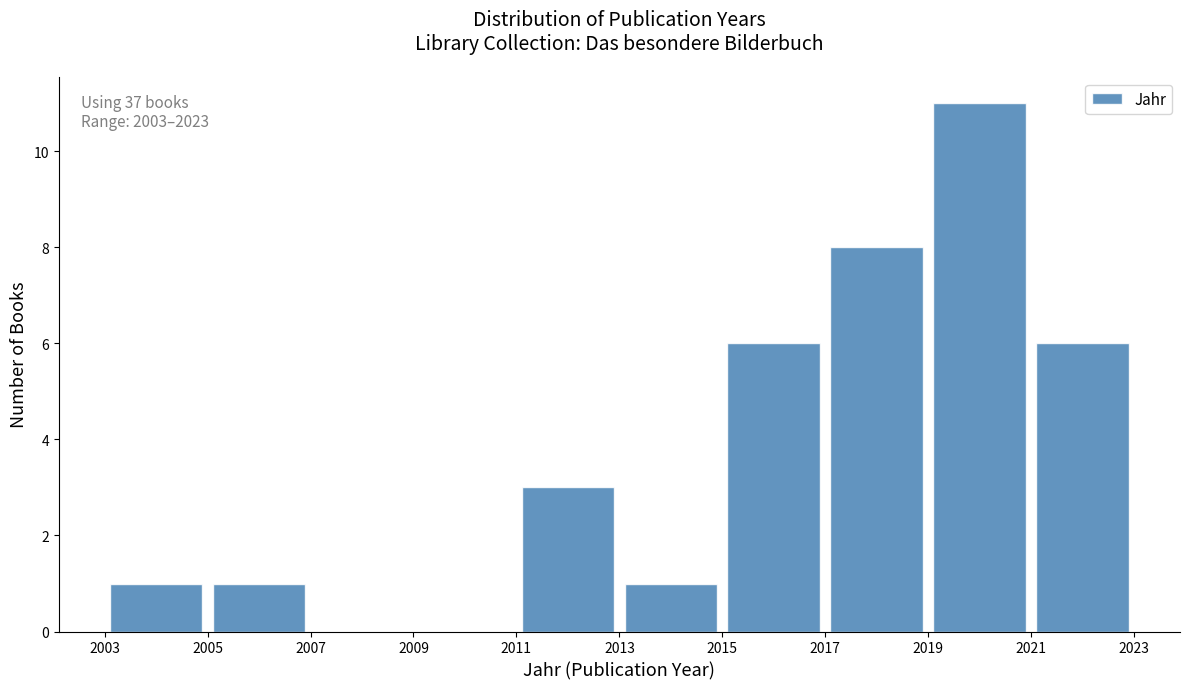

Which range on the x-axis has the tallest bar?

2019 to 2021